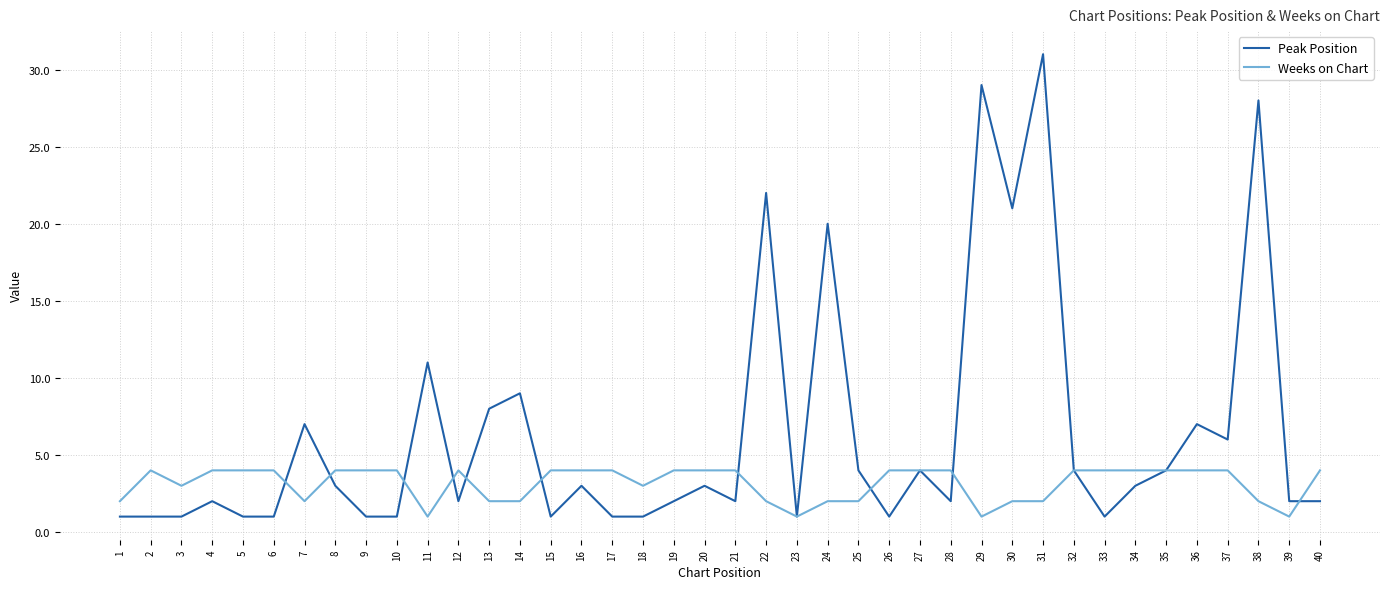

Which series has the widest spread of values?

Peak Position